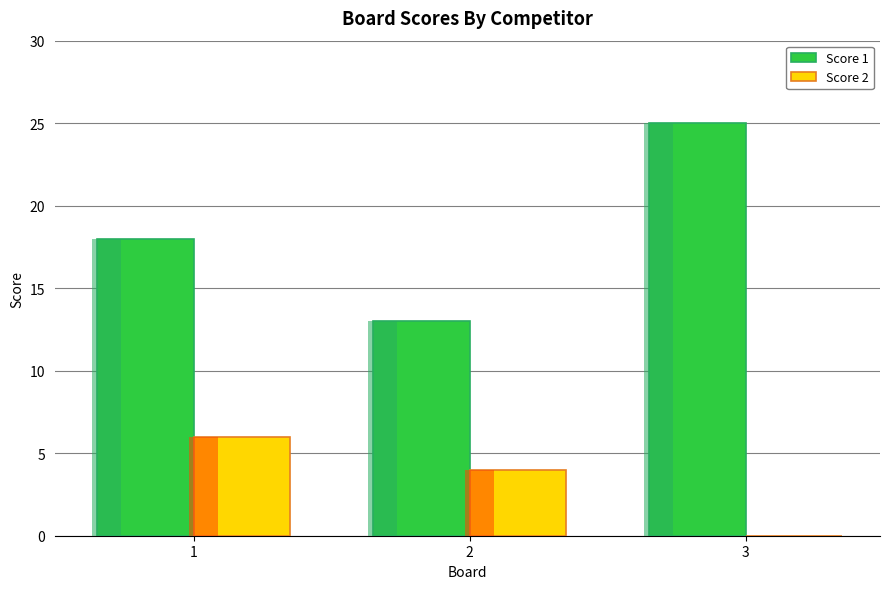

Reading left to right, list all the values displayed in this chart.

Score 1: 1=18	2=13	3=25
Score 2: 1=6	2=4	3=0